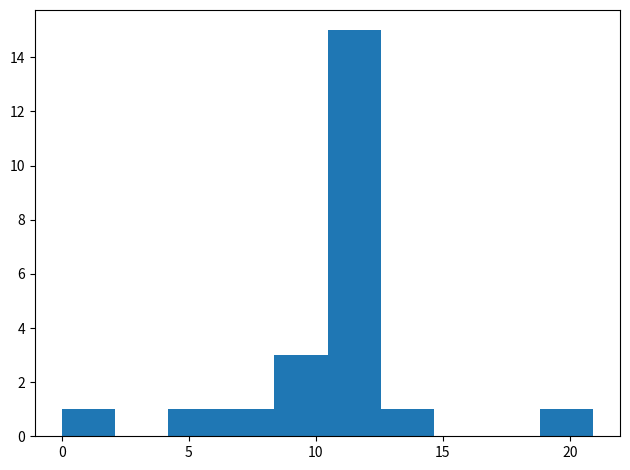

Reading left to right, list every bar in this chart as the range it spans on the x-axis followed by its height. Neither the bar edges nor the heights are printed on the chart, so give them approximately, as read against the axes.

0.0 to 2.0: 1
2.0 to 4.0: 0
4.0 to 6.5: 1
6.5 to 8.5: 1
8.5 to 10.5: 3
10.5 to 12.5: 15
12.5 to 14.5: 1
14.5 to 16.5: 0
16.5 to 19.0: 0
19.0 to 21.0: 1